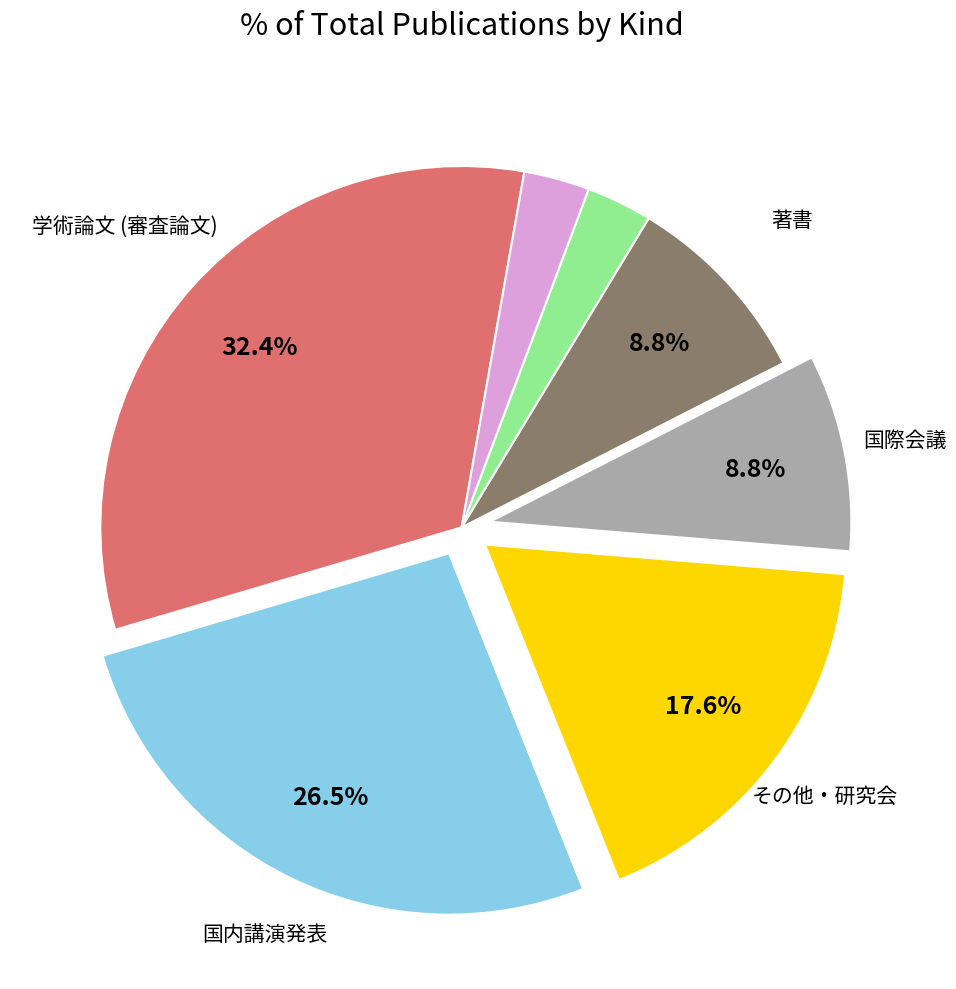

Is there any slice that represents more than half of the pie?

No